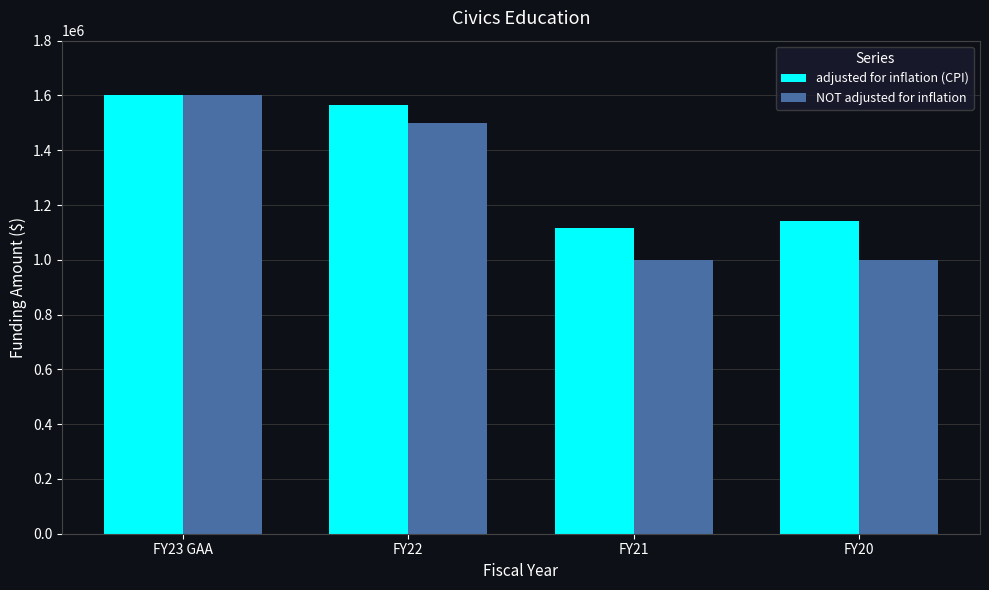

How many bars are there in total?

8